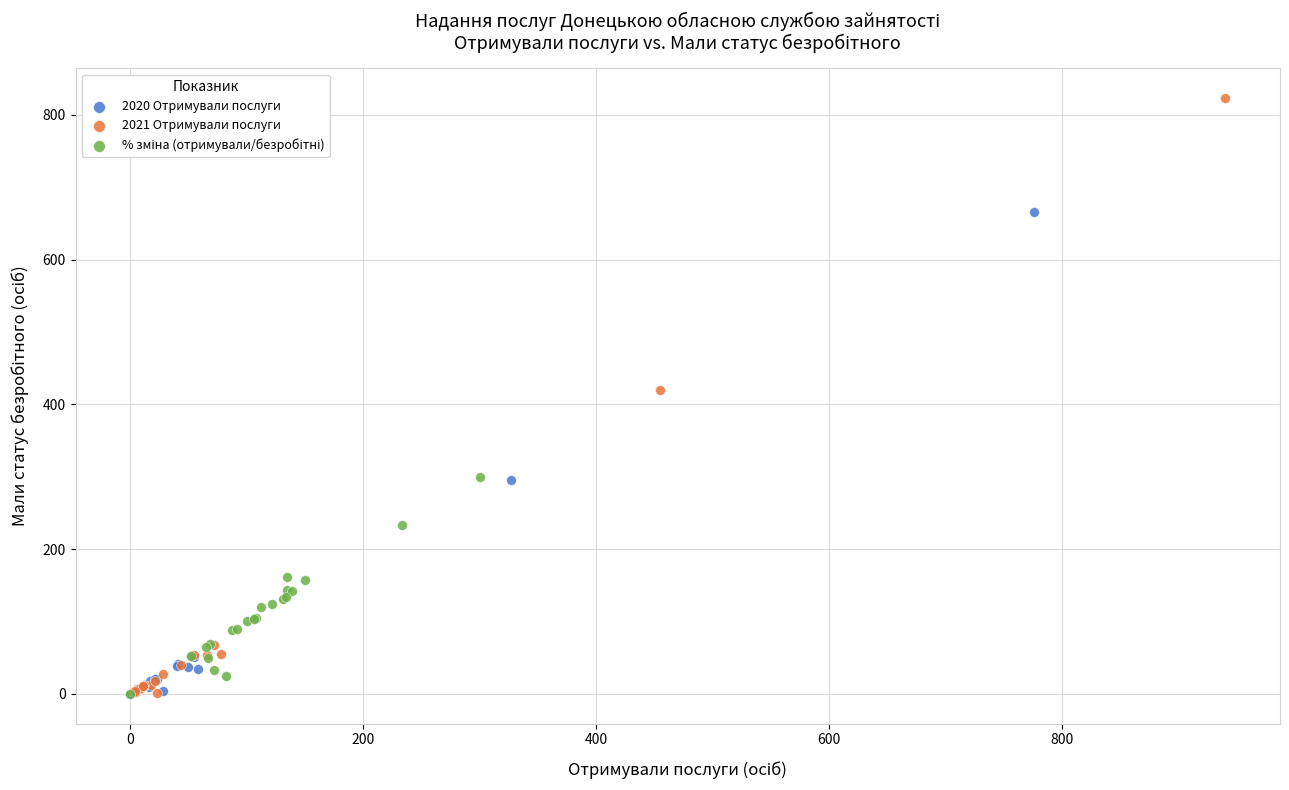

Which series has the widest spread of Y values?

2021 Отримували послуги